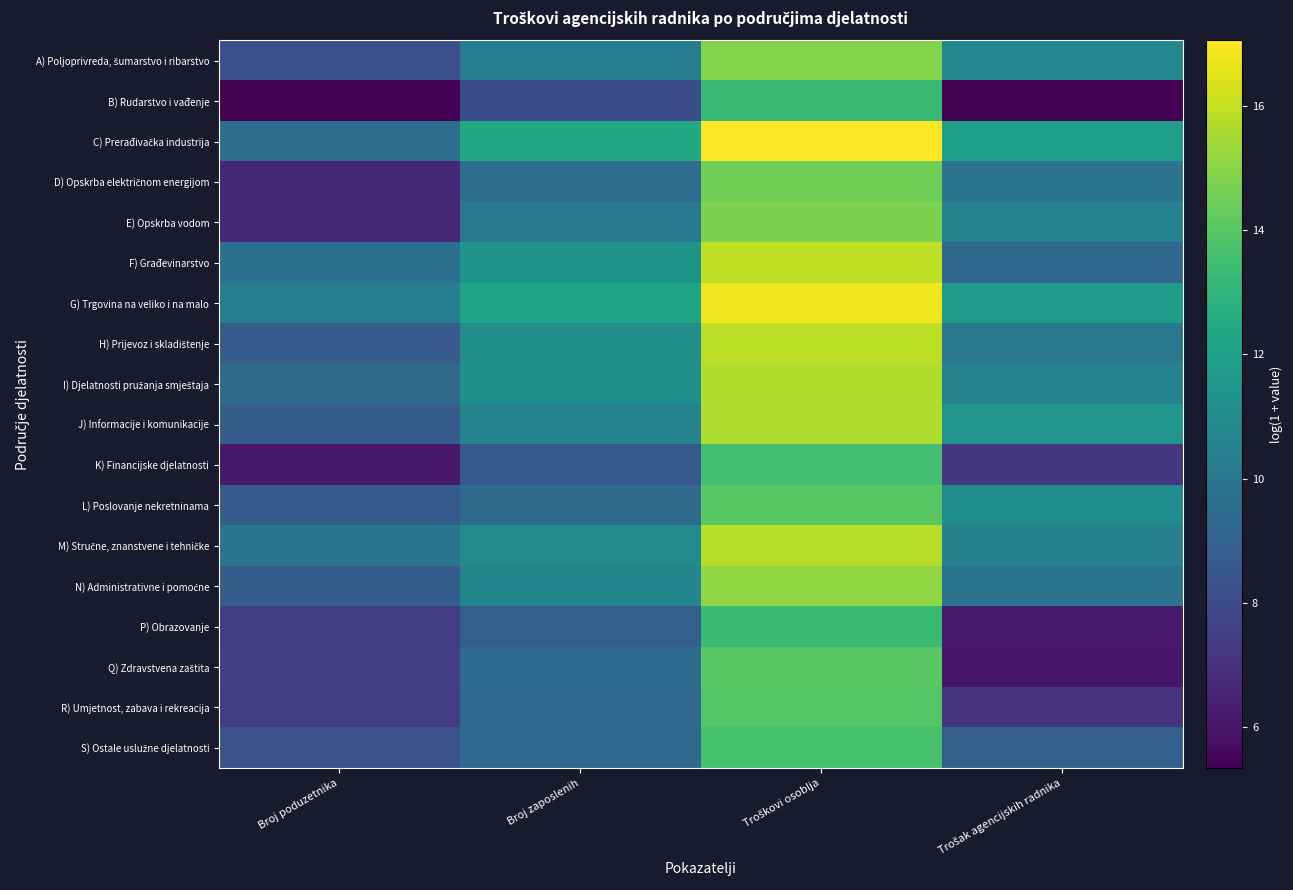

What is the total value across all series at Broj zaposlenih?

183.7